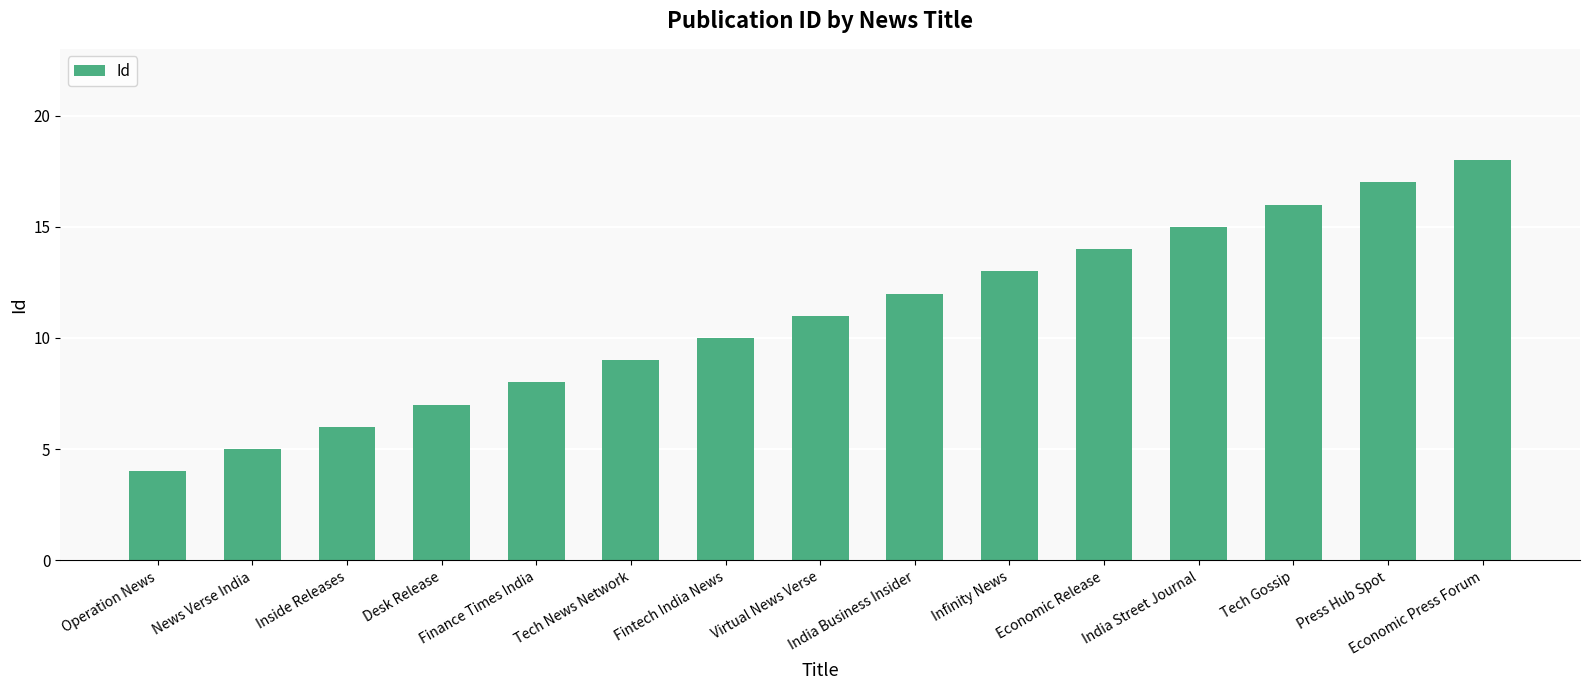

Rank the categories by value from highest to lowest.

Economic Press Forum, Press Hub Spot, Tech Gossip, India Street Journal, Economic Release, Infinity News, India Business Insider, Virtual News Verse, Fintech India News, Tech News Network, Finance Times India, Desk Release, Inside Releases, News Verse India, Operation News